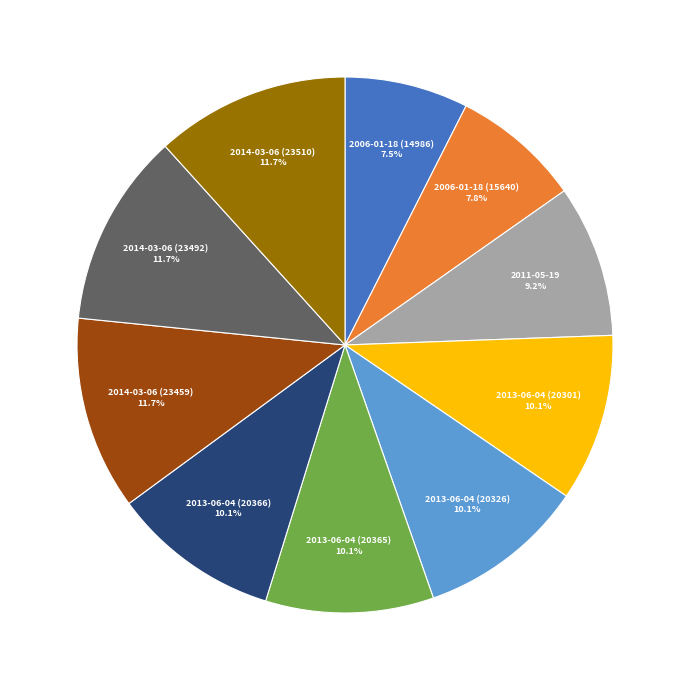

Does any single category account for the majority?

No